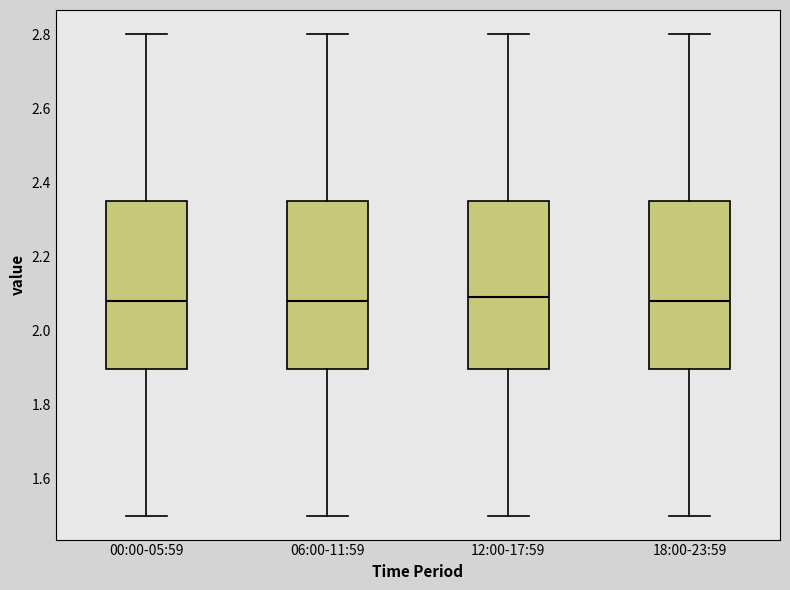

Reading left to right, transcribe this box plot: for each box, give where its median line is, the range the box spans, and where its two whiskers end, as read against the y-axis. The values are not printed on the chart, so give them approximately, as read against the axis.

00:00-05:59: median 2.08, box 1.90 to 2.36, whiskers 1.50 to 2.80
06:00-11:59: median 2.08, box 1.90 to 2.36, whiskers 1.50 to 2.80
12:00-17:59: median 2.10, box 1.90 to 2.36, whiskers 1.50 to 2.80
18:00-23:59: median 2.08, box 1.90 to 2.36, whiskers 1.50 to 2.80